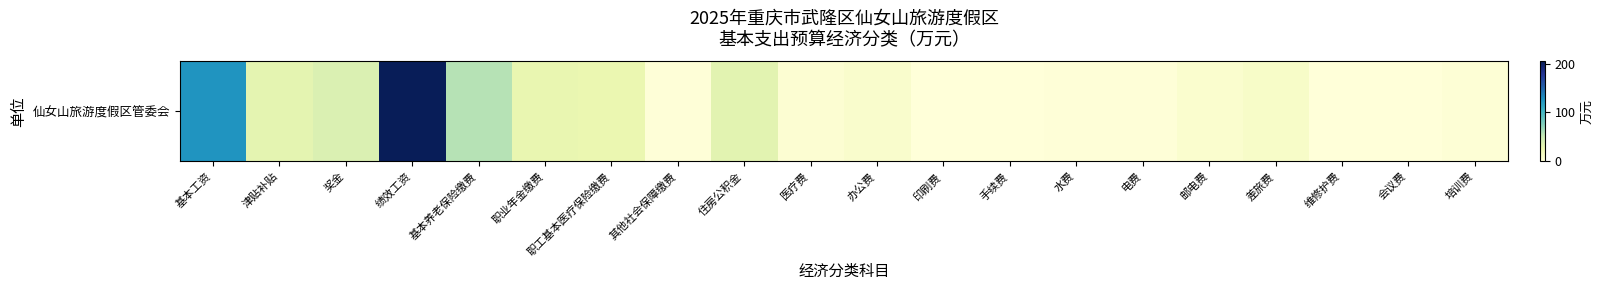

Where does the data first go above 8?

基本工资